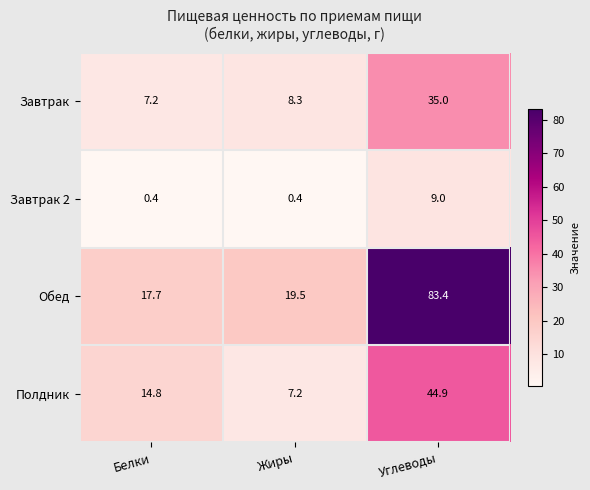

At which category does the chart reach its peak across all series?

Углеводы